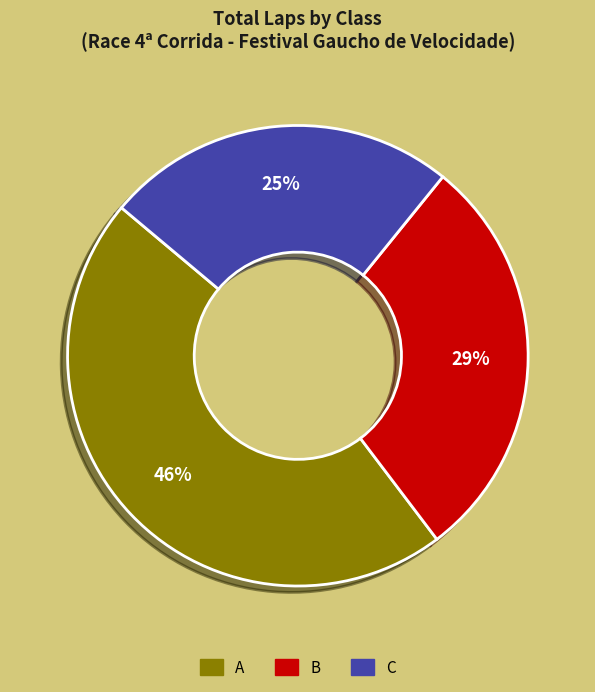

To the nearest percent, what is the average slice percentage?

33%